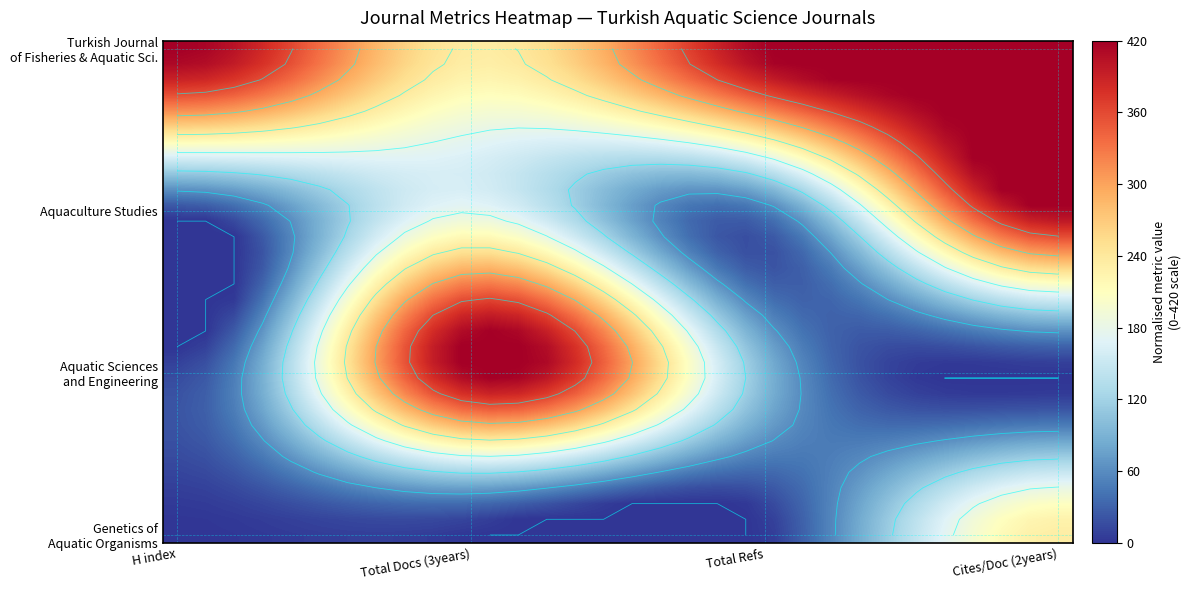

Between 25 and 22, which is larger?

25